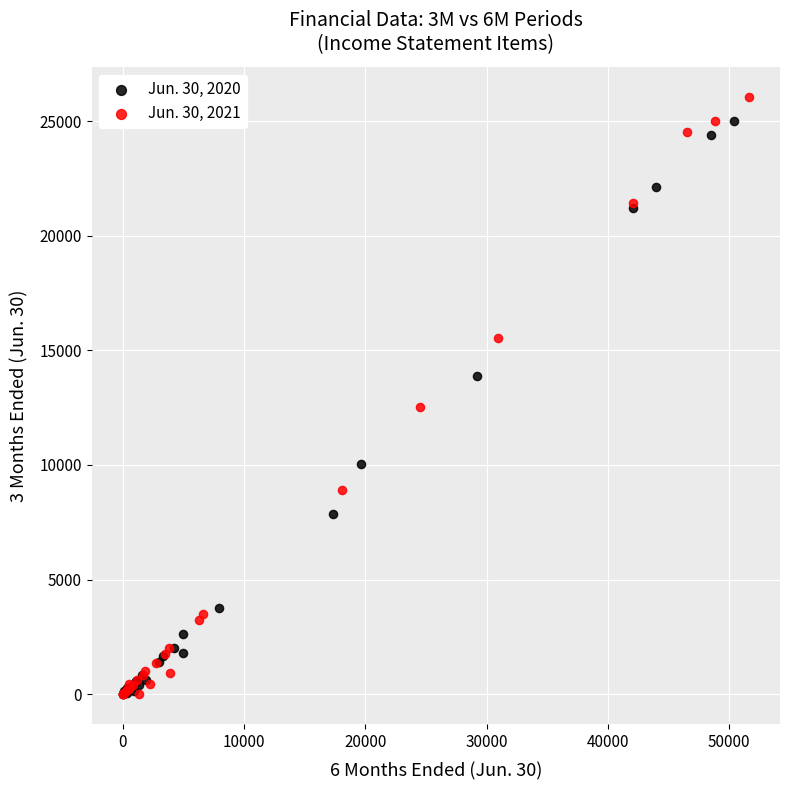

What are all the series names shown in the legend?

Jun. 30, 2020, Jun. 30, 2021